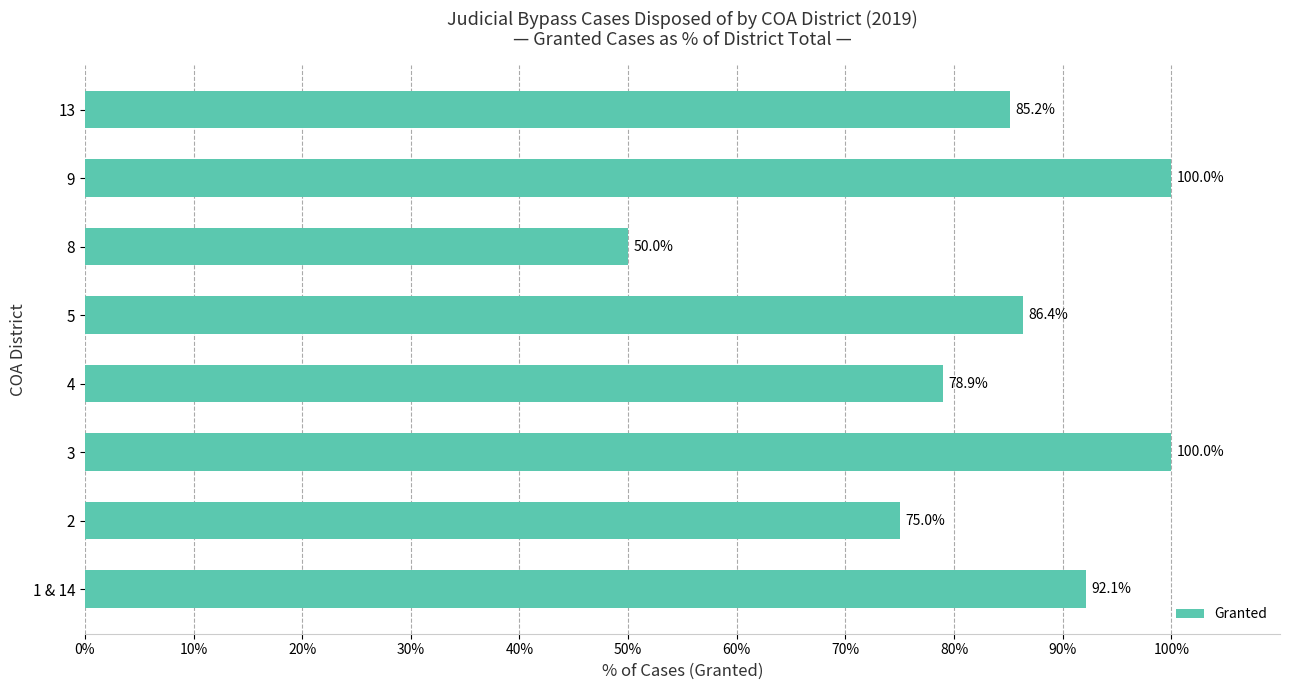

Is it true that the value at 4 is 78.9?

True